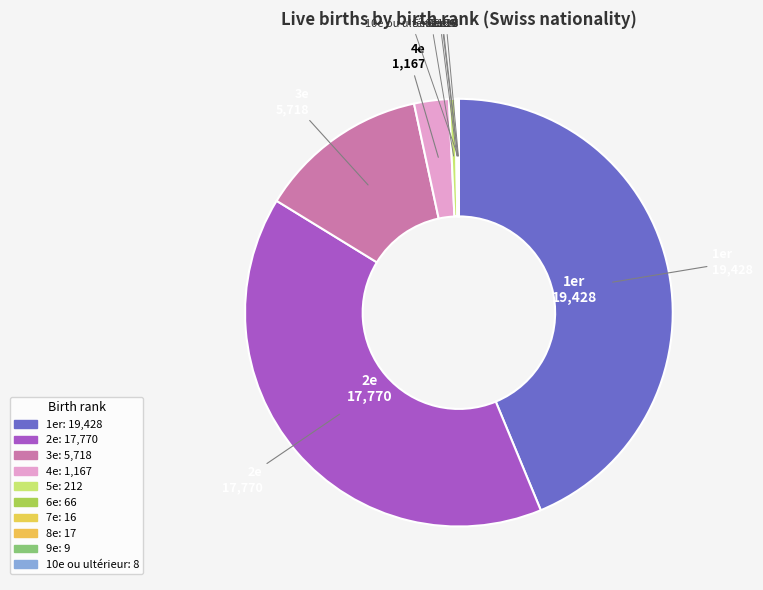

Count the number of slices in the pie.

10